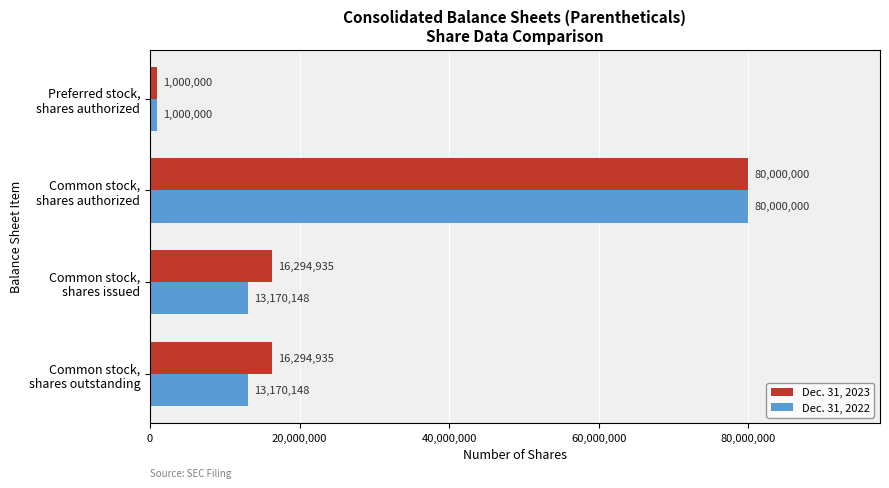

What is the difference between the second highest and minimum values in the Dec. 31, 2022 series?

12170148